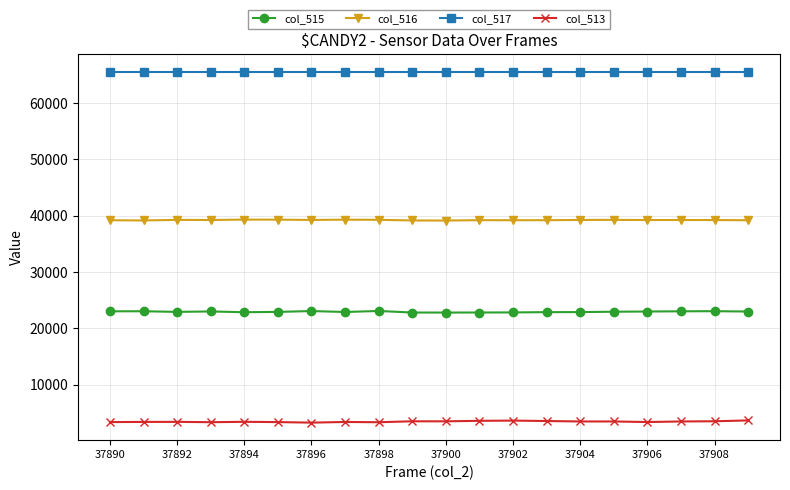

What is the value of the col_516 point at the 13th from the left?

39200